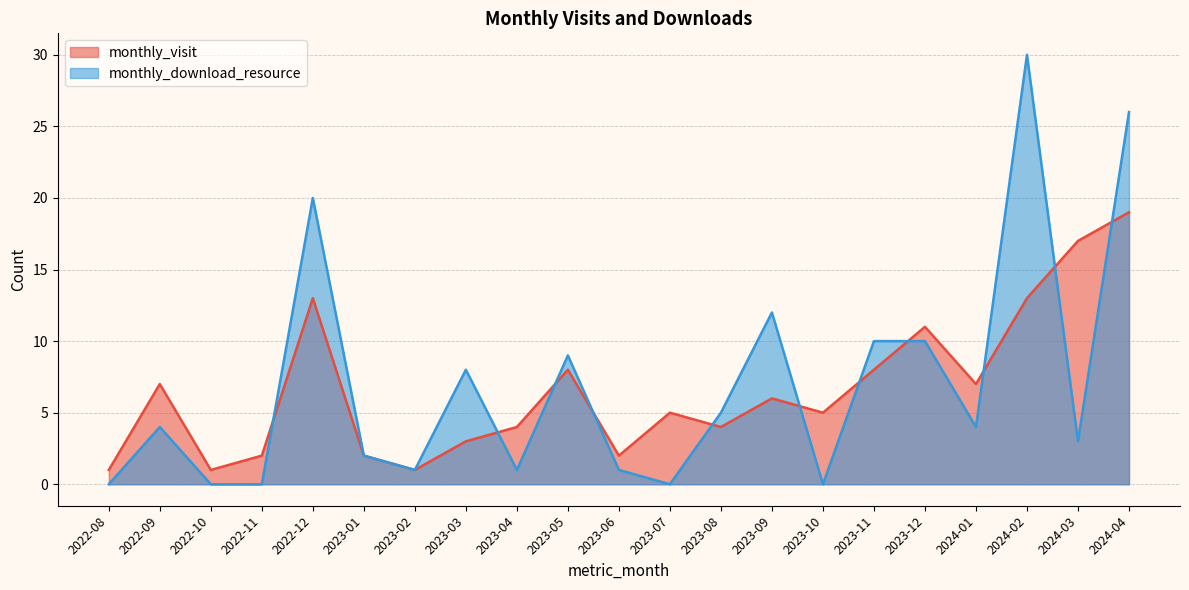

How many interior local valleys does the monthly_download_resource series have?

6